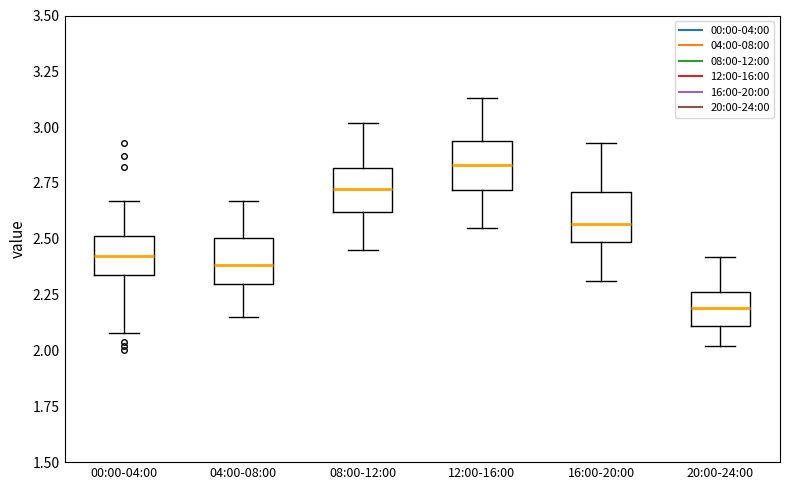

Where is the lower edge of the box for 12:00-16:00 on the y-axis? The values are not printed on the chart, so give them approximately, as read against the axis.

2.70